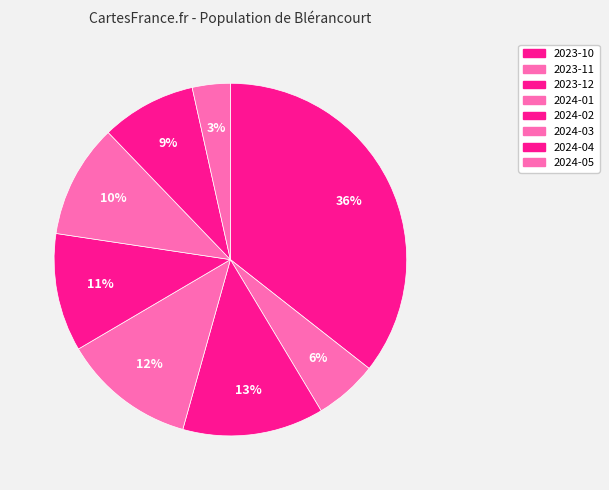

What is the change in value from 2023-10 to 2023-11?

-154